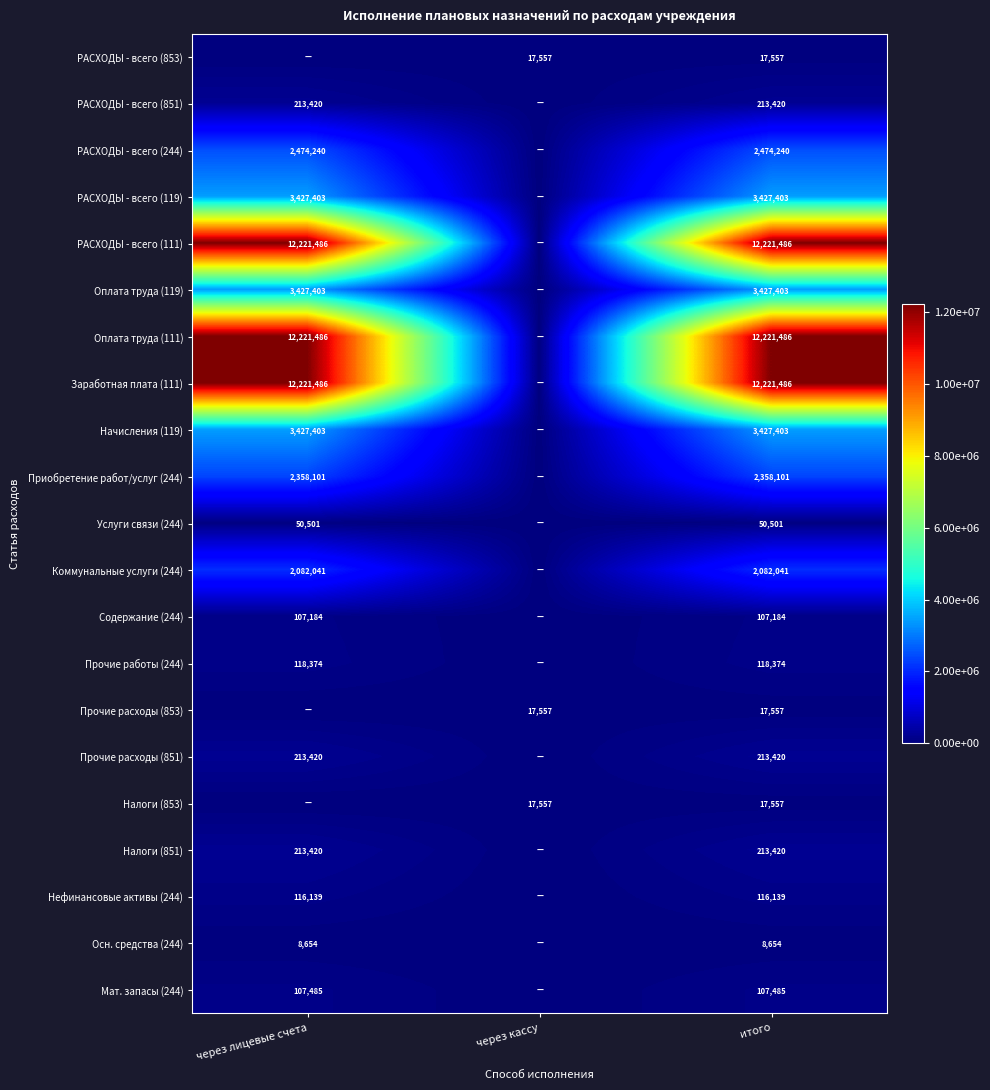

The value of РАСХОДЫ - всего (244) at через лицевые счета is 4337557. True or false?

False